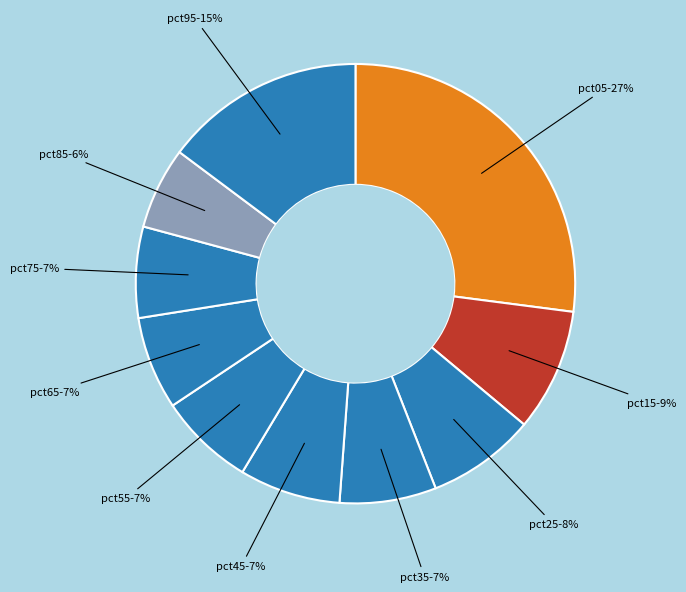

What is the smallest slice in the pie chart?

pct85